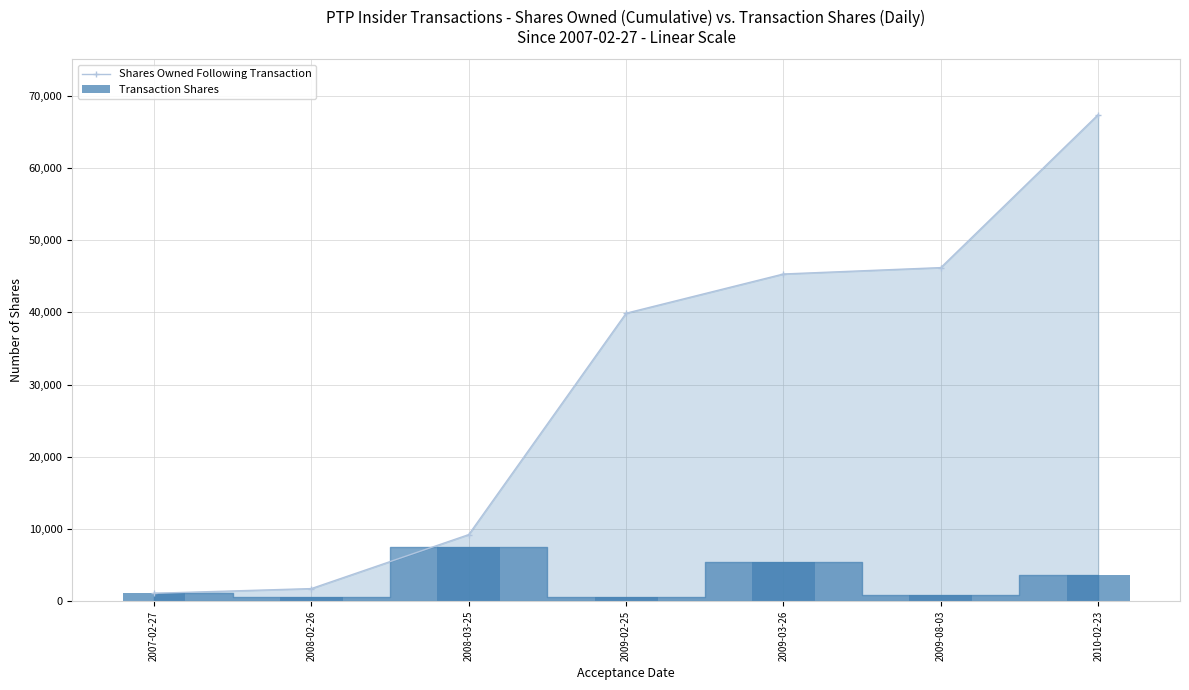

List the series in order of their peak value, lowest first.

Transaction Shares, Shares Owned Following Transaction